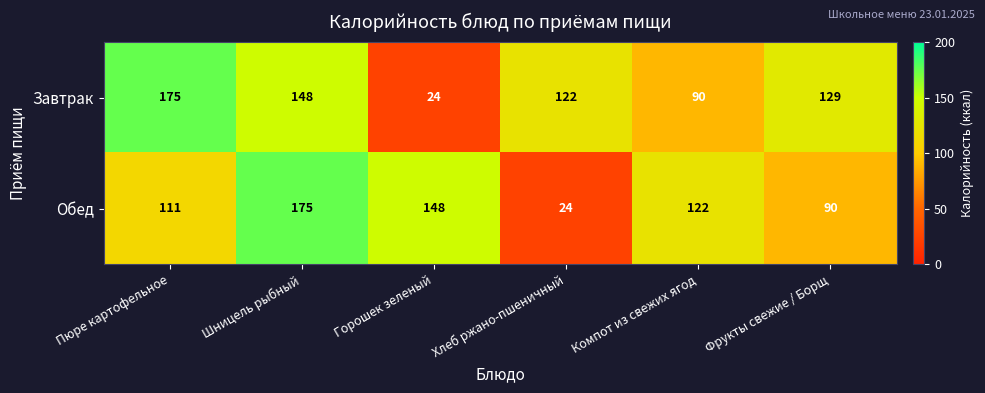

True or false: Завтрак has a value of 199 at Фрукты свежие / Борщ.

False